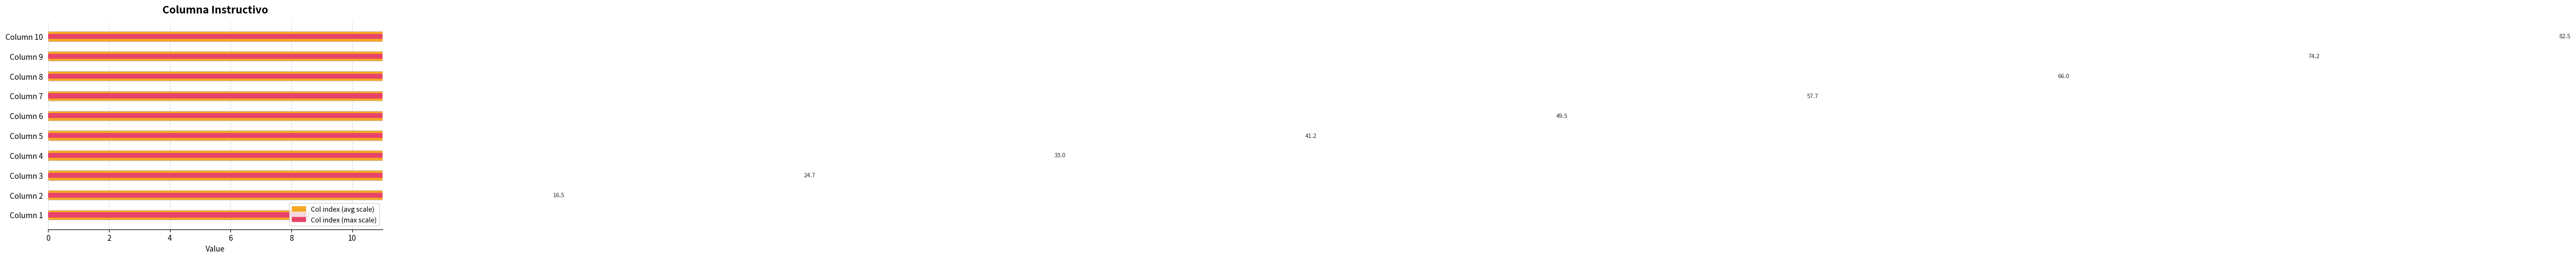

What is the value of the Column index (max scale) bar at the 7th from the left?

59.5